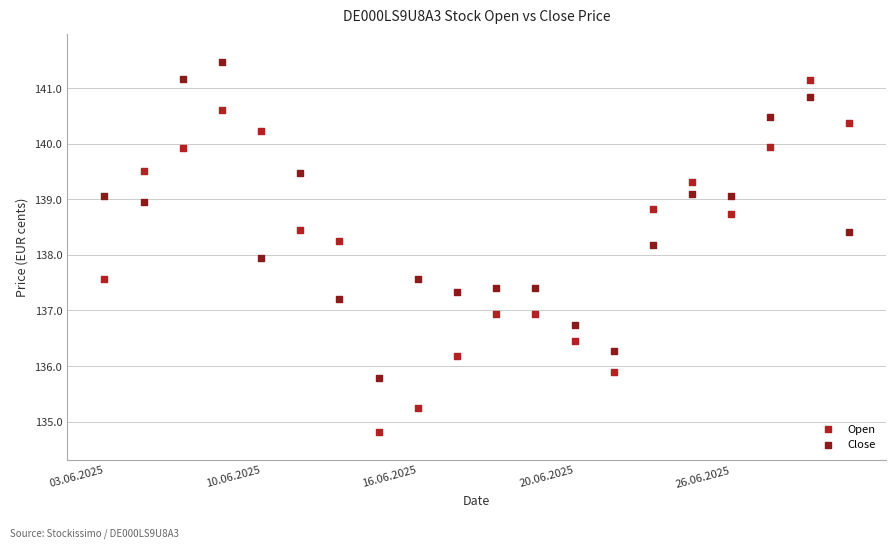

Which series has the largest Y range (max minus min)?

Open